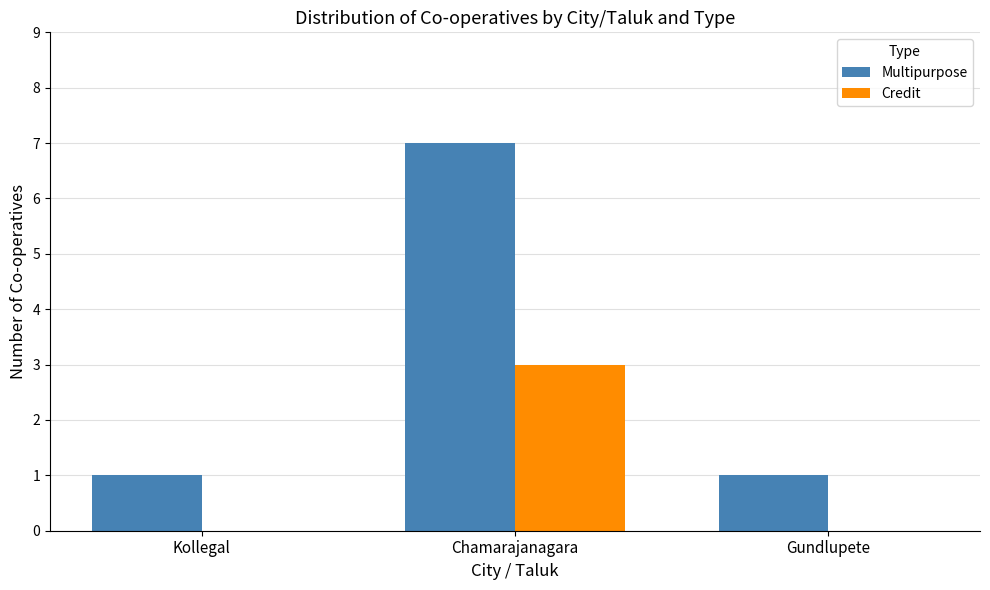

What value does the Credit series have at Chamarajanagara?

3